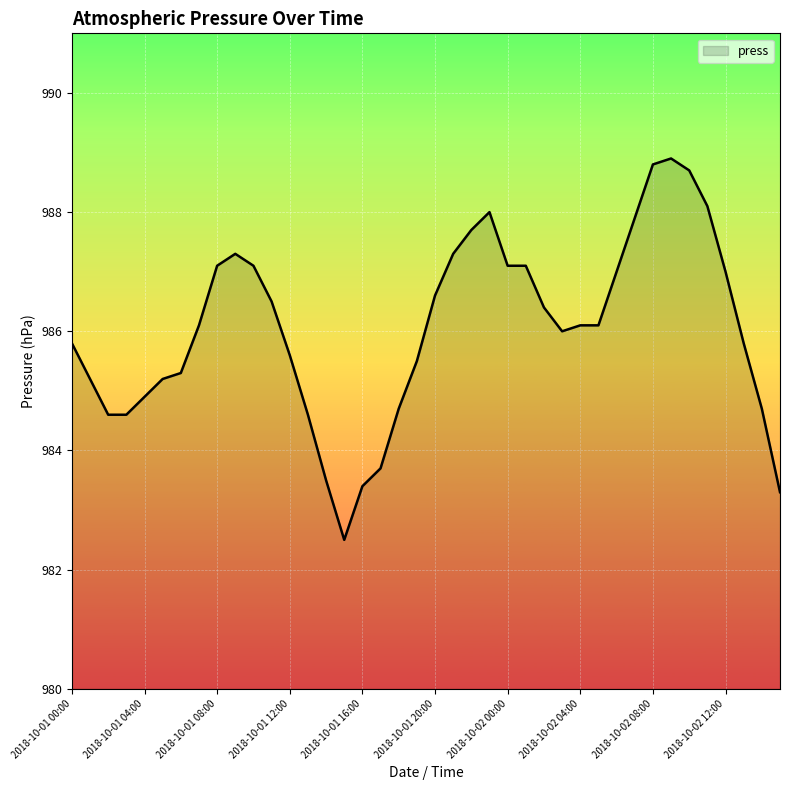

How many distinct data groups are displayed?

1